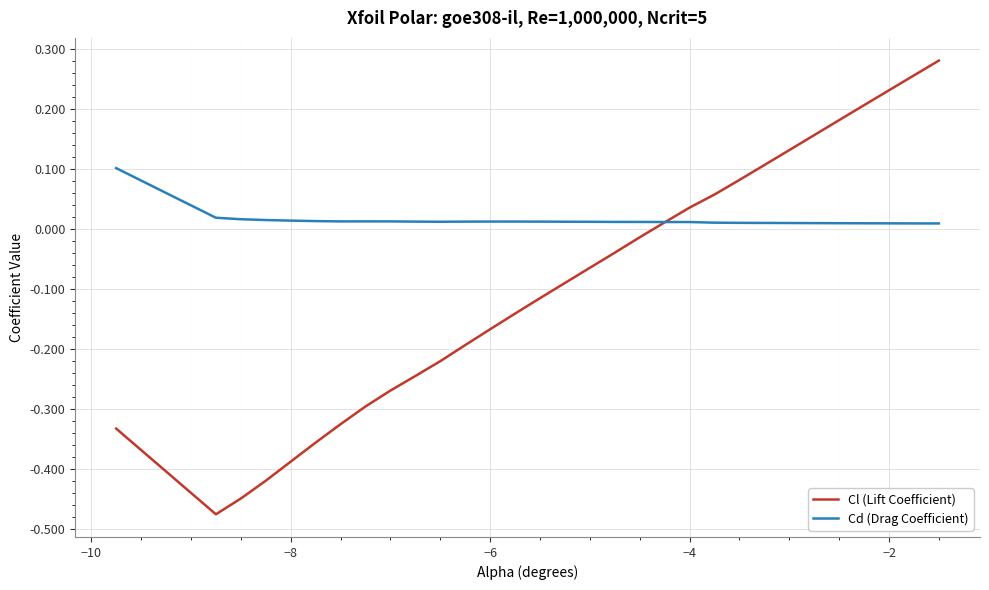

List the series in order of their overall mean, lowest first.

Cl (Lift Coefficient), Cd (Drag Coefficient)